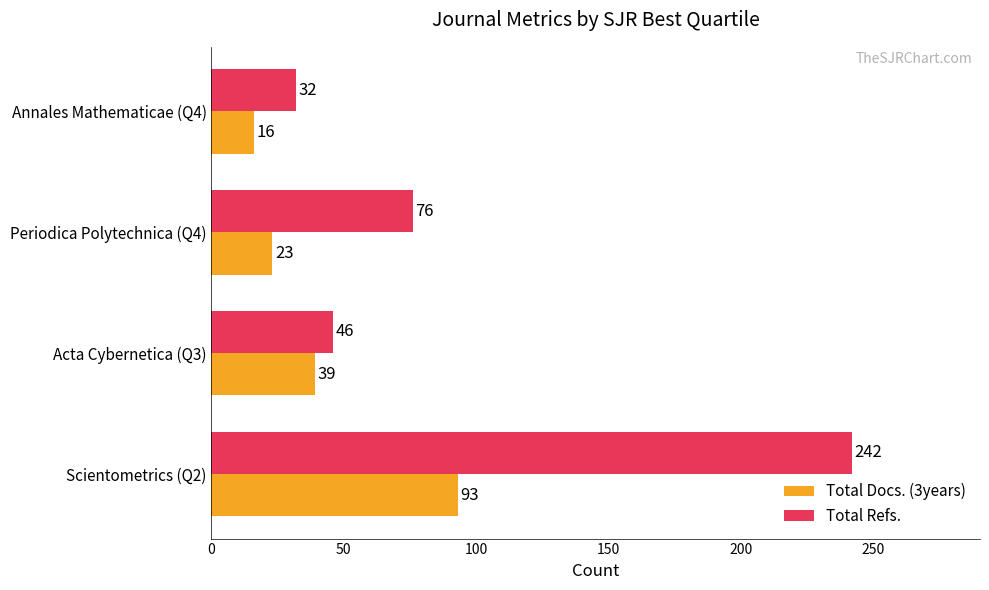

Is it true that Total Refs. equals 43 at Annales Mathematicae (Q4)?

False